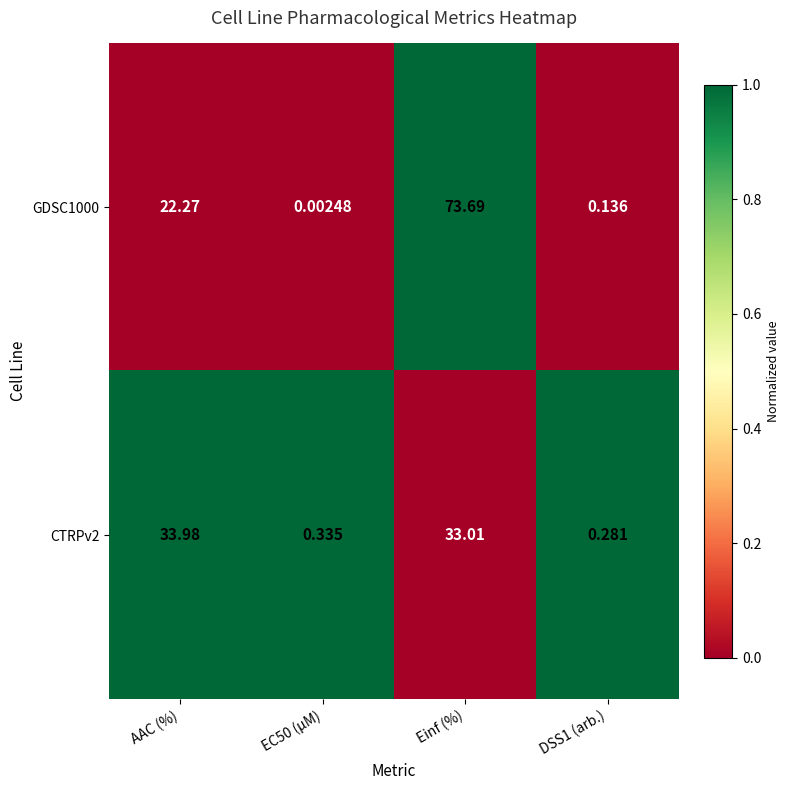

Is the value of CTRPv2 at EC50 (µM) greater than the value of GDSC1000 at DSS1 (arb.)?

Yes